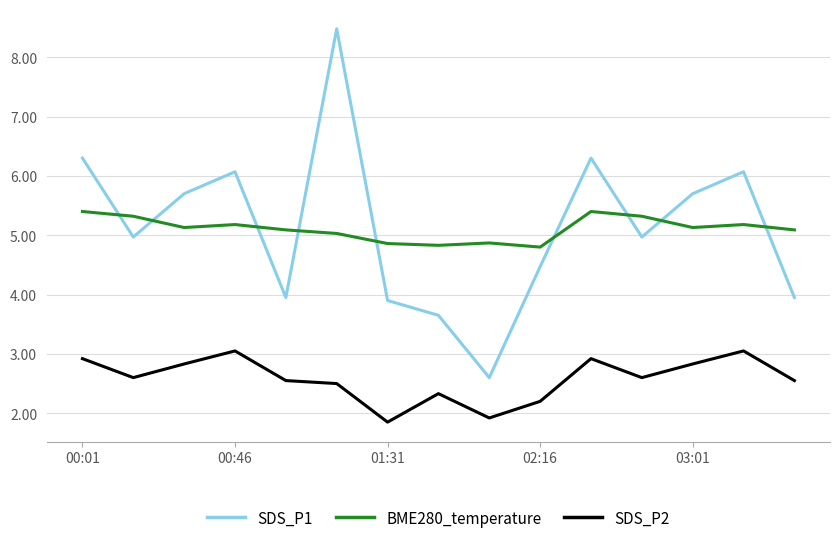

True or false: BME280_temperature has more than 0 interior local peaks.

True